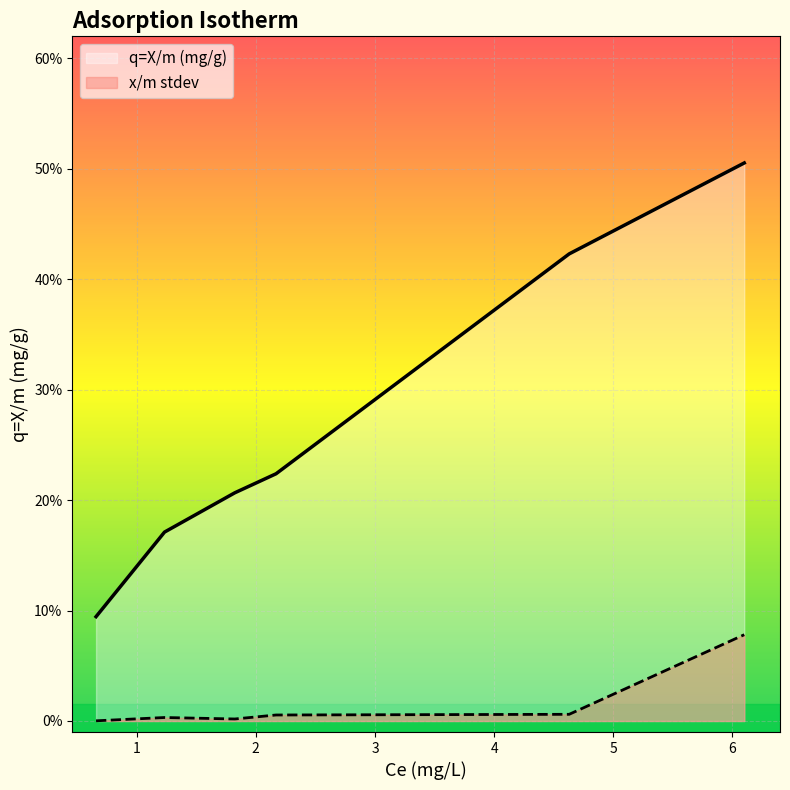

The x/m stdev series shows 0.0 at 3. True or false?

True